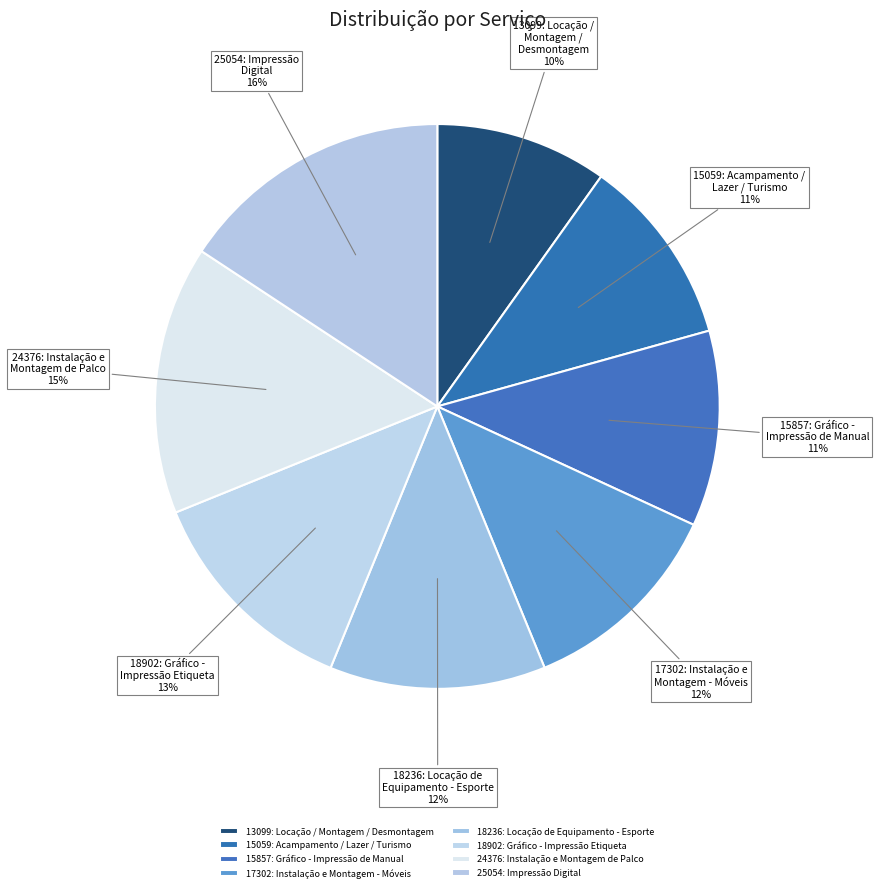

Is there any slice that represents more than half of the pie?

No